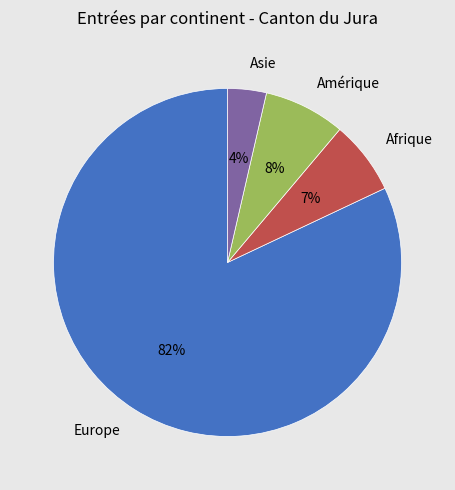

Which slice represents more than half of the pie?

Europe